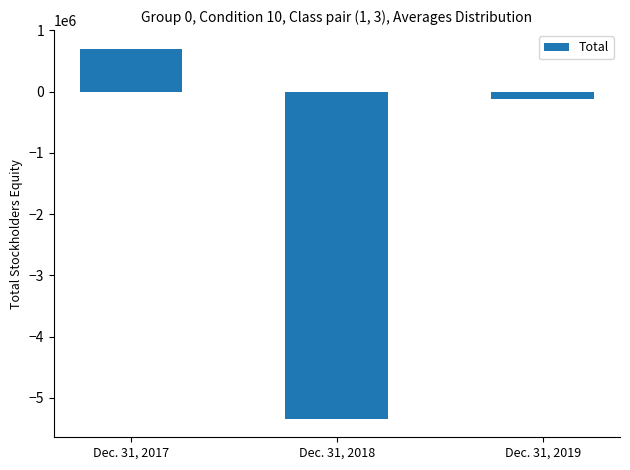

Reading left to right, list all the values displayed in this chart.

703256	-5340386	-124817